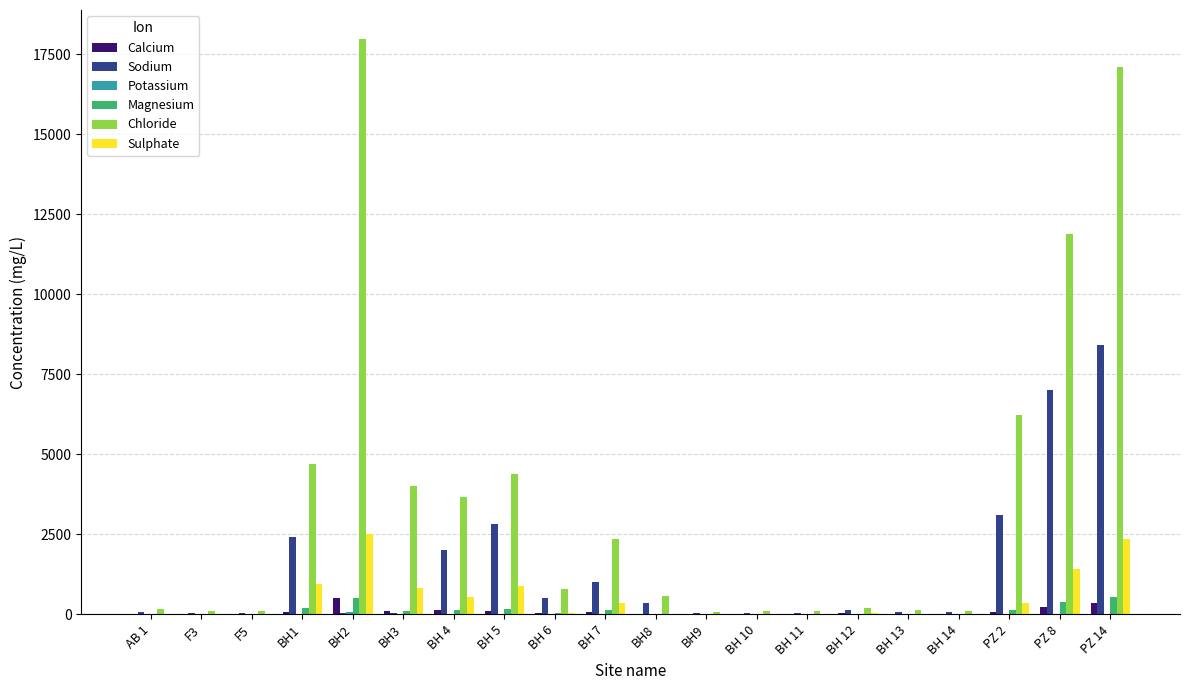

Which series has the largest total across all categories?

Chloride